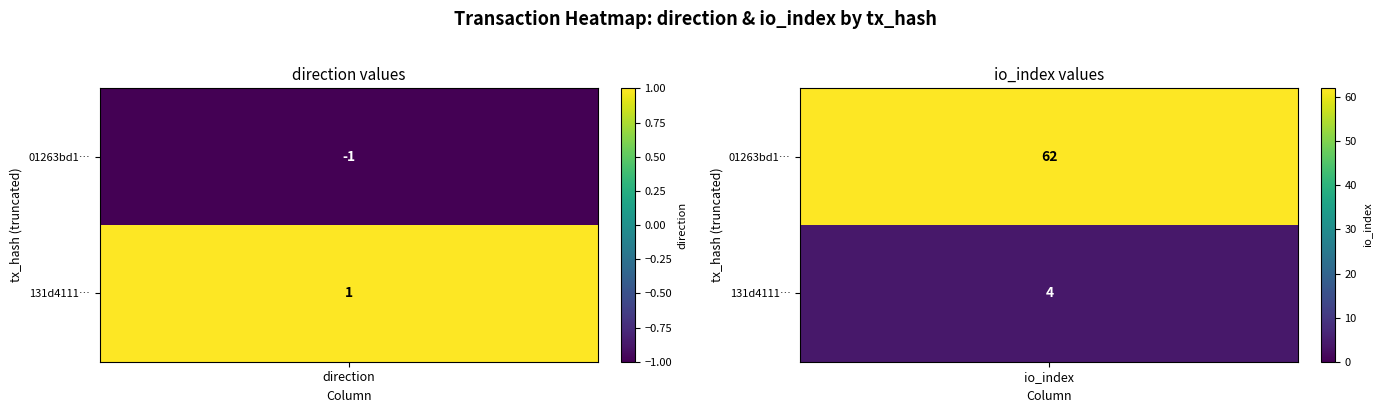

Is it true that 01263bd1ceb83ee78c8daee9d9370cd3b90f809 equals -2 at 0?

False